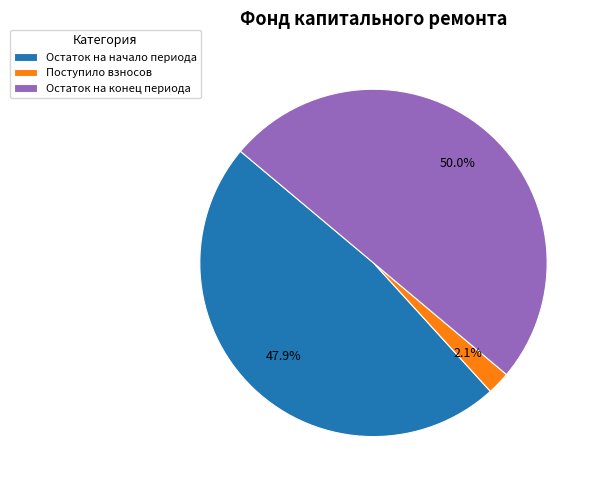

Which category has the smallest portion of the pie?

Поступило взносов